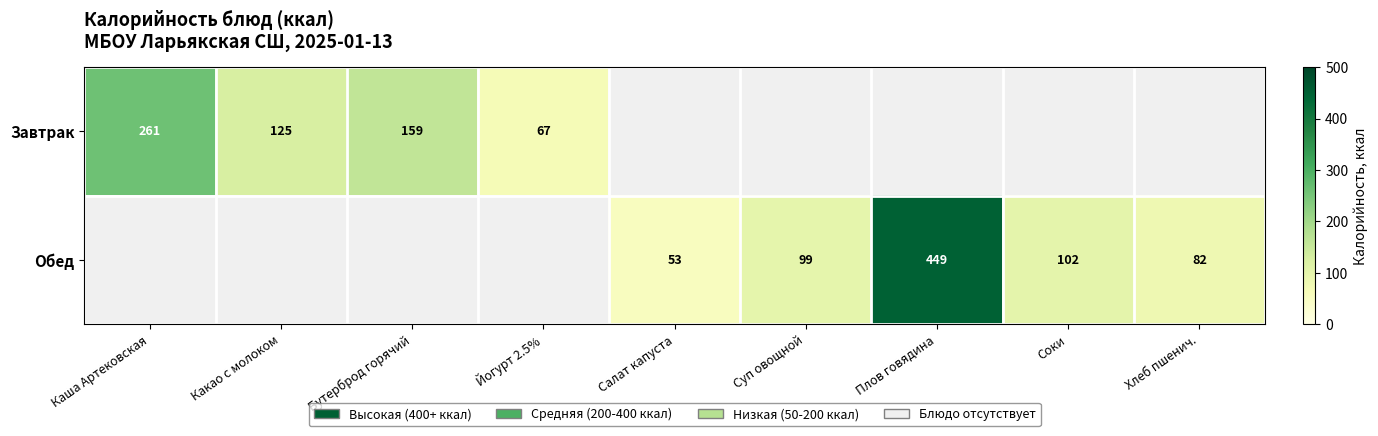

What is the difference between the Завтрак values at Каша Артековская and Йогурт 2.5%?

194